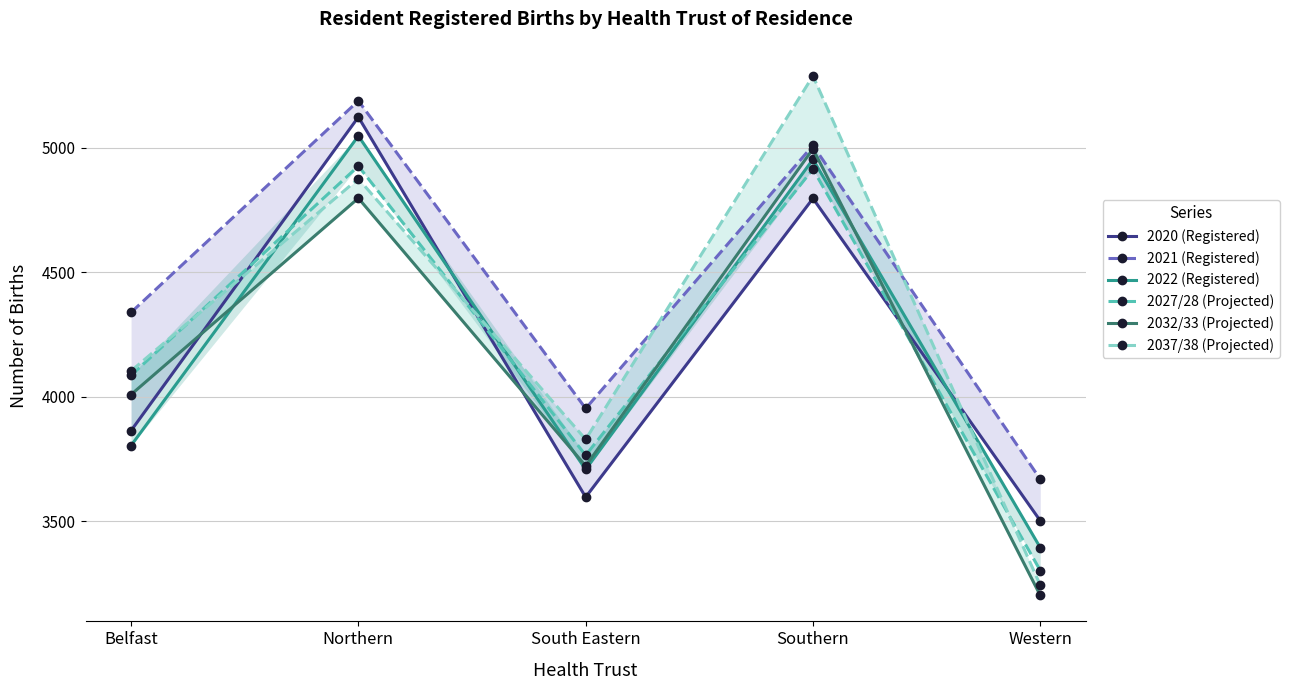

At which label does 2020 (Registered) first exceed 3864?

Northern